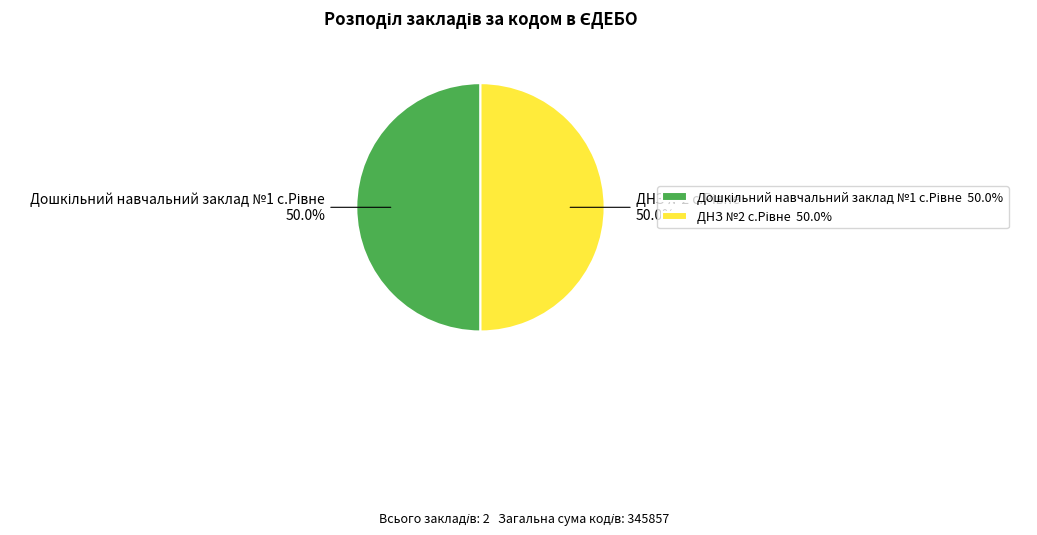

Count the number of slices in the pie.

2